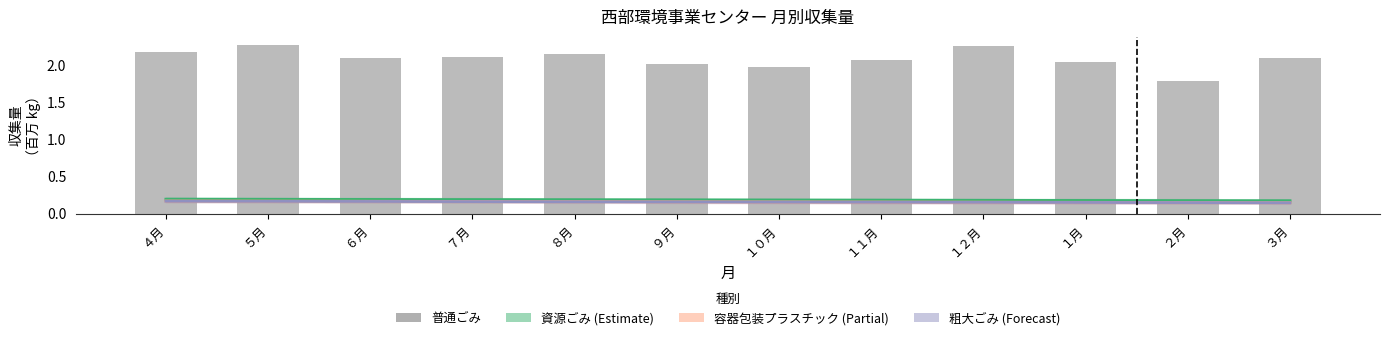

Count the 容器包装プラスチック (Partial) values in the range 0 to 1.

12